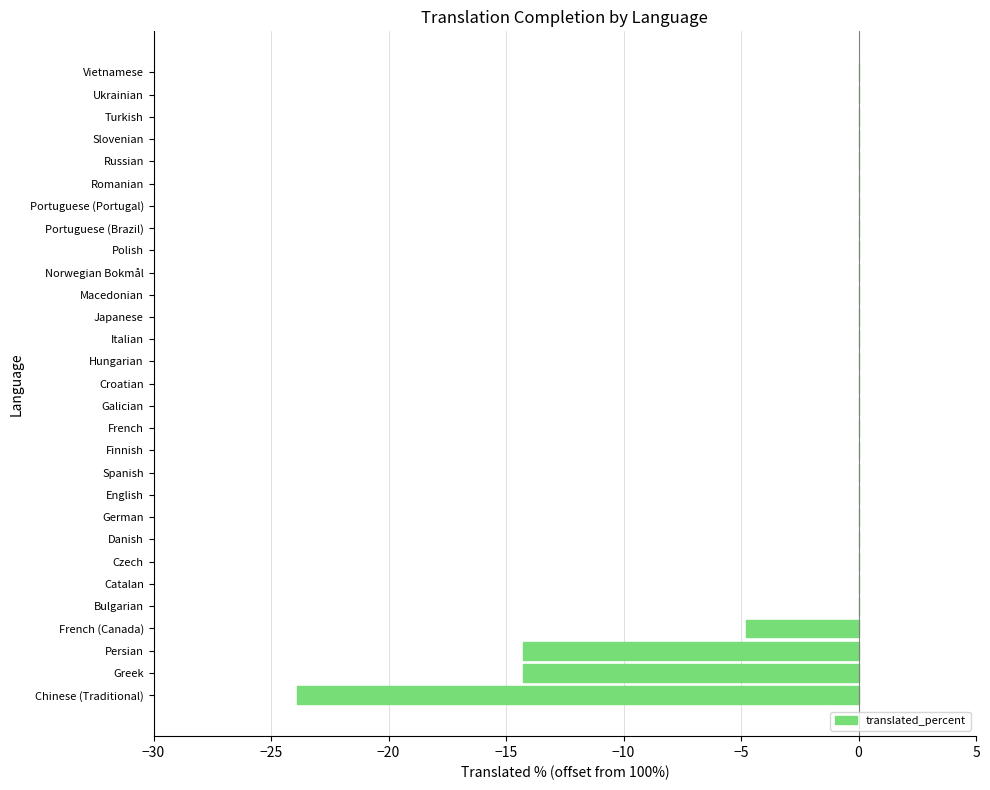

What is the sum of all values?

-57.3